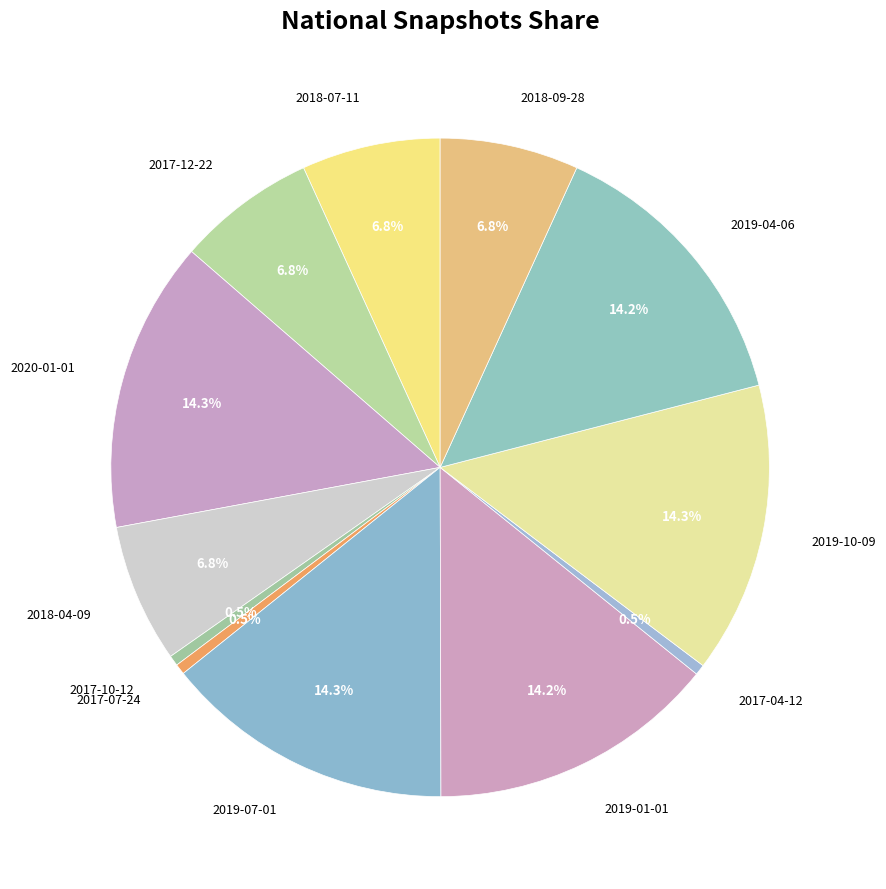

How many segments does this pie chart have?

12